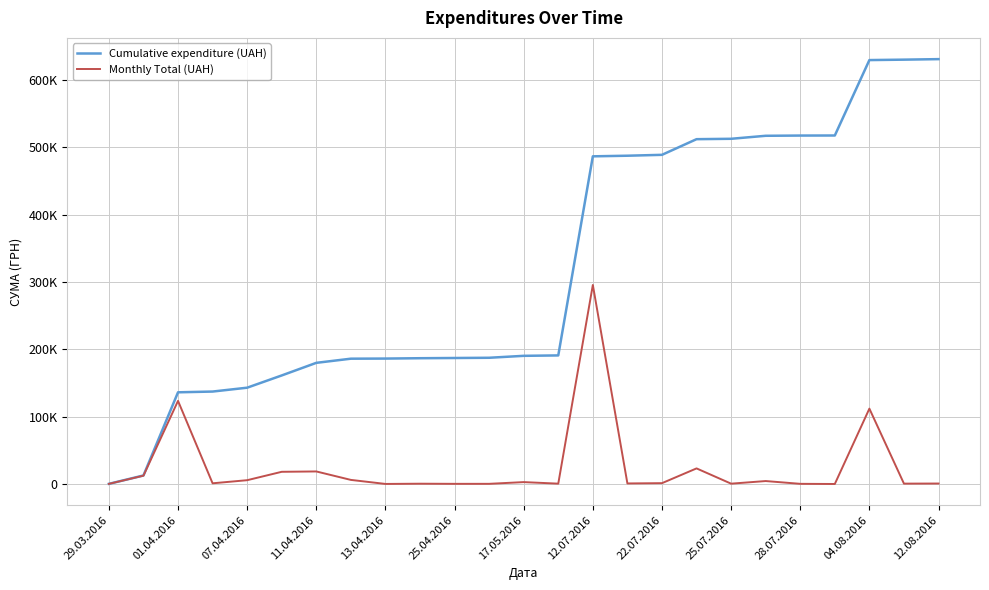

What are all the series names shown in the legend?

Cumulative expenditure (UAH), Monthly Total (UAH)